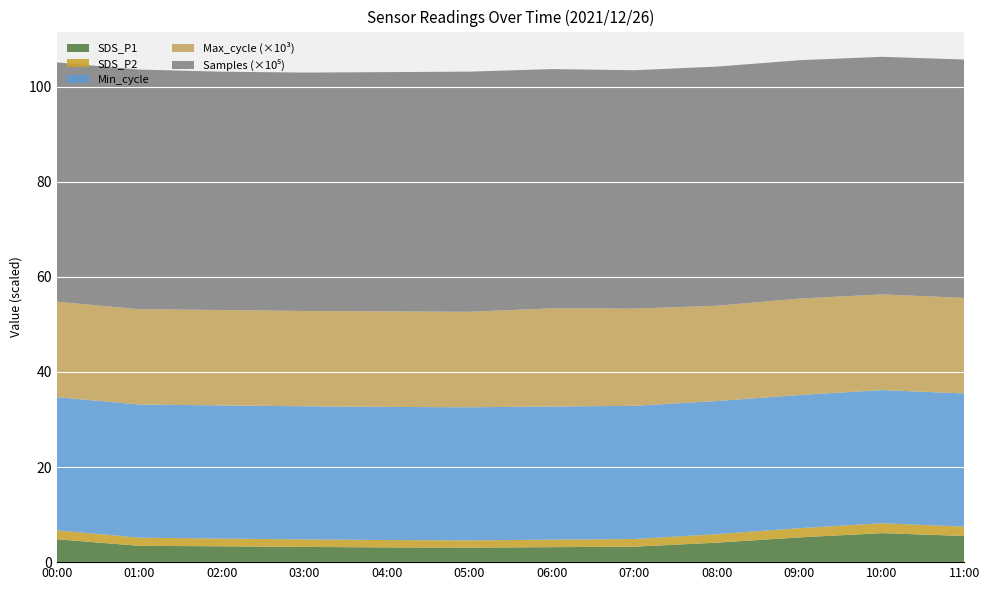

What is the maximum value for SDS_P1?

6.1